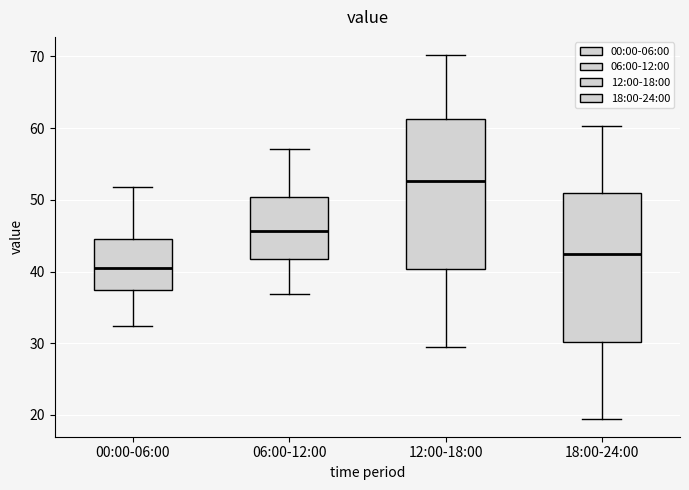

Which box's median line is the lowest?

00:00-06:00